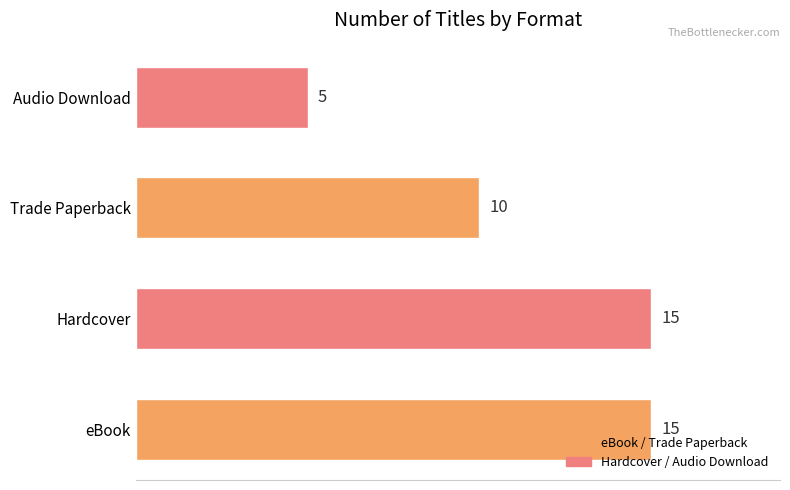

Which label corresponds to the smallest value in the chart?

Audio Download